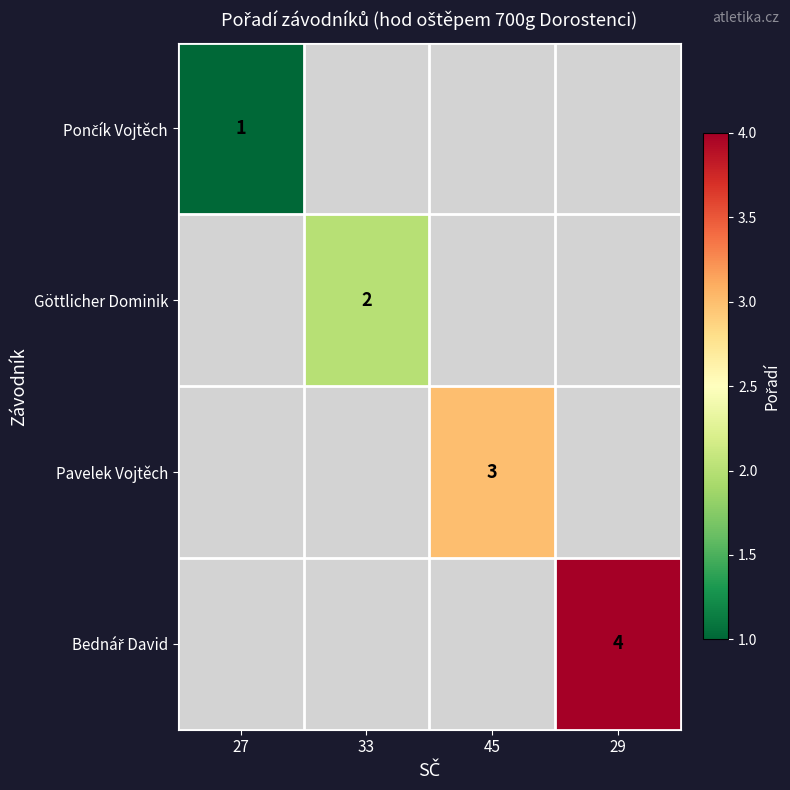

What is the smallest value displayed?

1.0